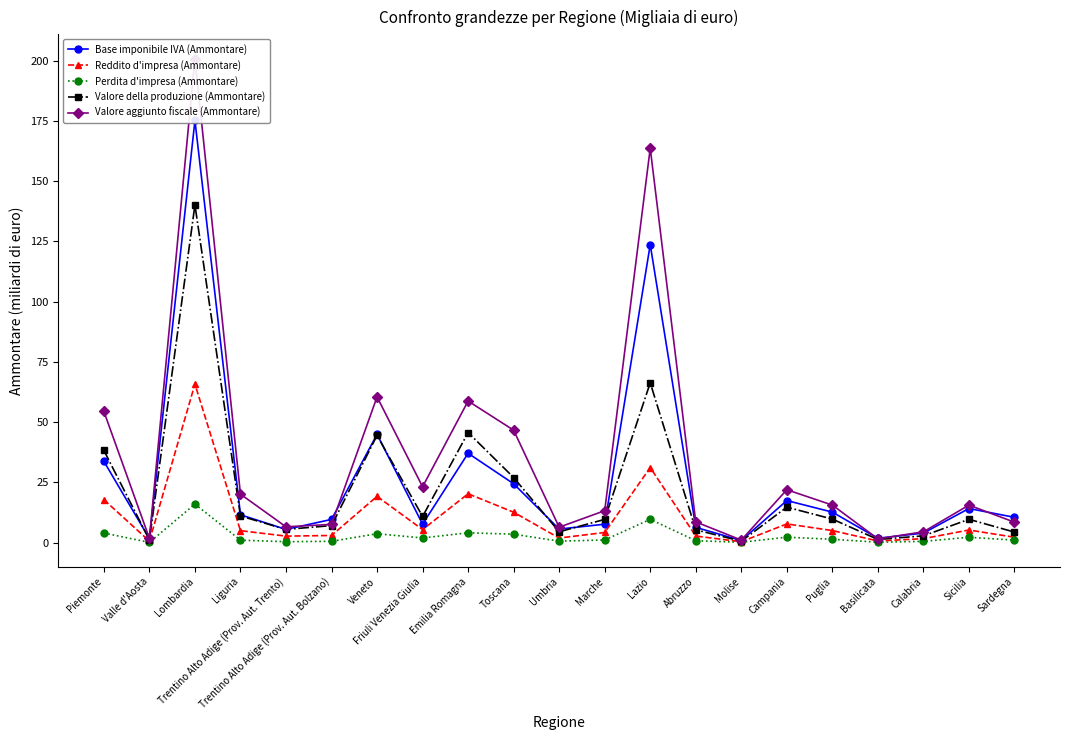

Reading left to right, list all the values displayed in this chart.

Base imponibile IVA (Ammontare): Piemonte=33.7	Valle d'Aosta=1.6	Lombardia=175.1	Liguria=11.5	Trentino Alto Adige (Prov. Aut. Trento)=5.5	Trentino Alto Adige (Prov. Aut. Bolzano)=9.6	Veneto=44.9	Friuli Venezia Giulia=7.6	Emilia Romagna=37.1	Toscana=24.4	Umbria=5.6	Marche=7.6	Lazio=123.6	Abruzzo=6.3	Molise=0.9	Campania=17.4	Puglia=12.6	Basilicata=1.8	Calabria=4.0	Sicilia=14.1	Sardegna=10.5
Reddito d'impresa (Ammontare): Piemonte=17.8	Valle d'Aosta=0.6	Lombardia=65.8	Liguria=5.0	Trentino Alto Adige (Prov. Aut. Trento)=2.7	Trentino Alto Adige (Prov. Aut. Bolzano)=3.0	Veneto=19.2	Friuli Venezia Giulia=5.4	Emilia Romagna=20.3	Toscana=12.6	Umbria=1.9	Marche=4.2	Lazio=31.1	Abruzzo=2.7	Molise=0.4	Campania=7.8	Puglia=5.0	Basilicata=0.7	Calabria=1.6	Sicilia=5.2	Sardegna=2.2
Perdita d'impresa (Ammontare): Piemonte=4.0	Valle d'Aosta=0.1	Lombardia=16.0	Liguria=1.0	Trentino Alto Adige (Prov. Aut. Trento)=0.4	Trentino Alto Adige (Prov. Aut. Bolzano)=0.5	Veneto=3.7	Friuli Venezia Giulia=1.9	Emilia Romagna=4.1	Toscana=3.5	Umbria=0.6	Marche=1.1	Lazio=9.7	Abruzzo=0.8	Molise=0.1	Campania=2.3	Puglia=1.4	Basilicata=0.2	Calabria=0.5	Sicilia=2.2	Sardegna=1.0
Valore della produzione (Ammontare): Piemonte=38.2	Valle d'Aosta=1.1	Lombardia=140.1	Liguria=11.0	Trentino Alto Adige (Prov. Aut. Trento)=5.5	Trentino Alto Adige (Prov. Aut. Bolzano)=7.1	Veneto=44.5	Friuli Venezia Giulia=10.8	Emilia Romagna=45.7	Toscana=27.0	Umbria=4.5	Marche=9.6	Lazio=66.3	Abruzzo=5.3	Molise=0.6	Campania=14.7	Puglia=9.8	Basilicata=1.3	Calabria=2.8	Sicilia=9.7	Sardegna=4.4
Valore aggiunto fiscale (Ammontare): Piemonte=54.4	Valle d'Aosta=1.8	Lombardia=200.8	Liguria=20.1	Trentino Alto Adige (Prov. Aut. Trento)=6.6	Trentino Alto Adige (Prov. Aut. Bolzano)=7.6	Veneto=60.5	Friuli Venezia Giulia=23.2	Emilia Romagna=58.7	Toscana=46.6	Umbria=6.4	Marche=13.2	Lazio=163.6	Abruzzo=8.6	Molise=1.1	Campania=21.9	Puglia=15.6	Basilicata=1.6	Calabria=4.5	Sicilia=15.6	Sardegna=8.5